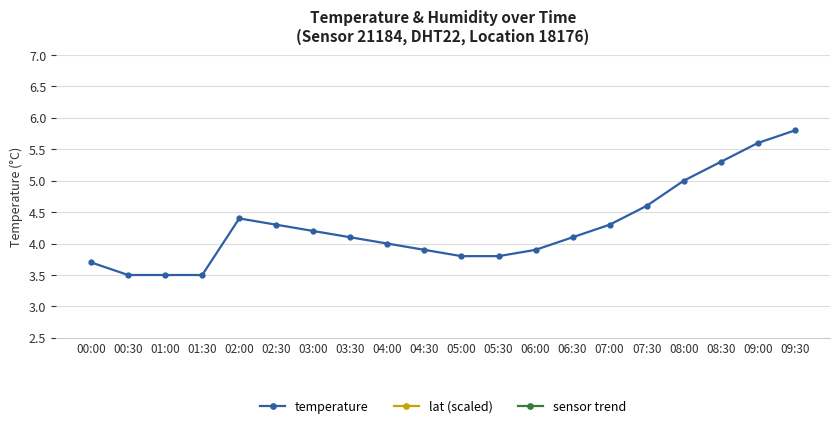

Reading left to right, extract all data points from this chart.

temperature: 3.7	3.5	3.5	3.5	4.4	4.3	4.2	4.1	4.0	3.9	3.8	3.8	3.9	4.1	4.3	4.6	5.0	5.3	5.6	5.8
lat (scaled): 2.0	2.0	2.0	2.0	2.0	2.0	2.0	2.0	2.0	2.0	2.0	2.0	2.0	2.0	2.0	2.0	2.0	2.0	2.0	2.0
sensor trend: 0.2	0.1	0.1	0.1	0.2	0.2	0.2	0.2	0.2	0.2	0.2	0.2	0.2	0.2	0.2	0.2	0.2	0.2	0.2	0.2